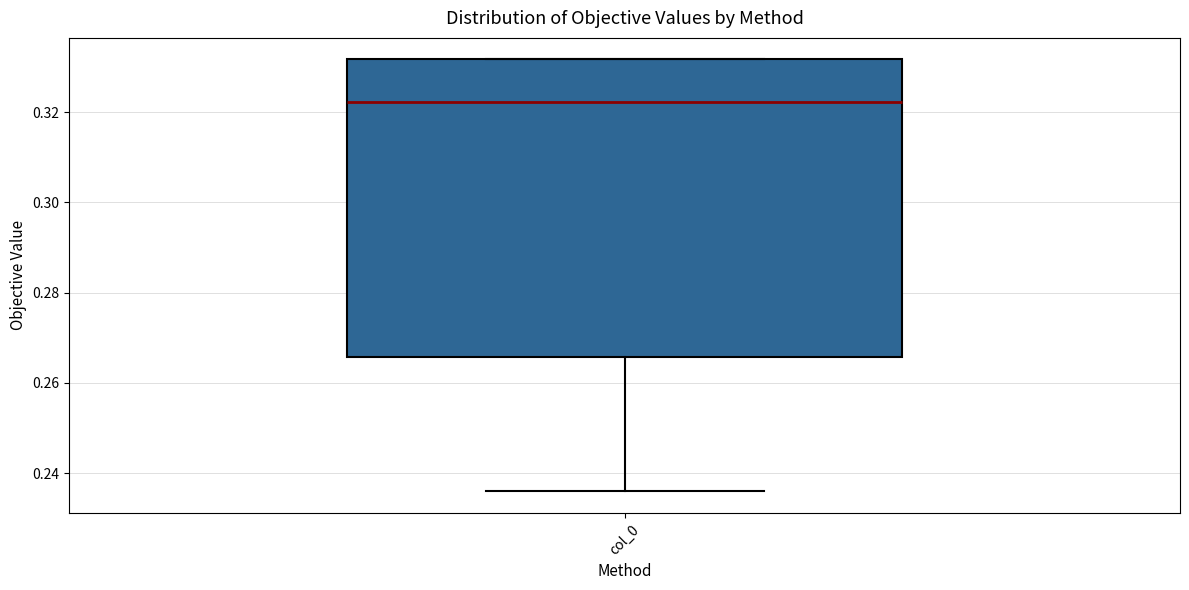

Read this box plot against the y-axis: the position of the median line, the range covered by the box, and the ends of both whiskers. The values are not printed on the chart, so give them approximately, as read against the axis.

median 0.322, box 0.266 to 0.332, whiskers 0.236 to 0.332